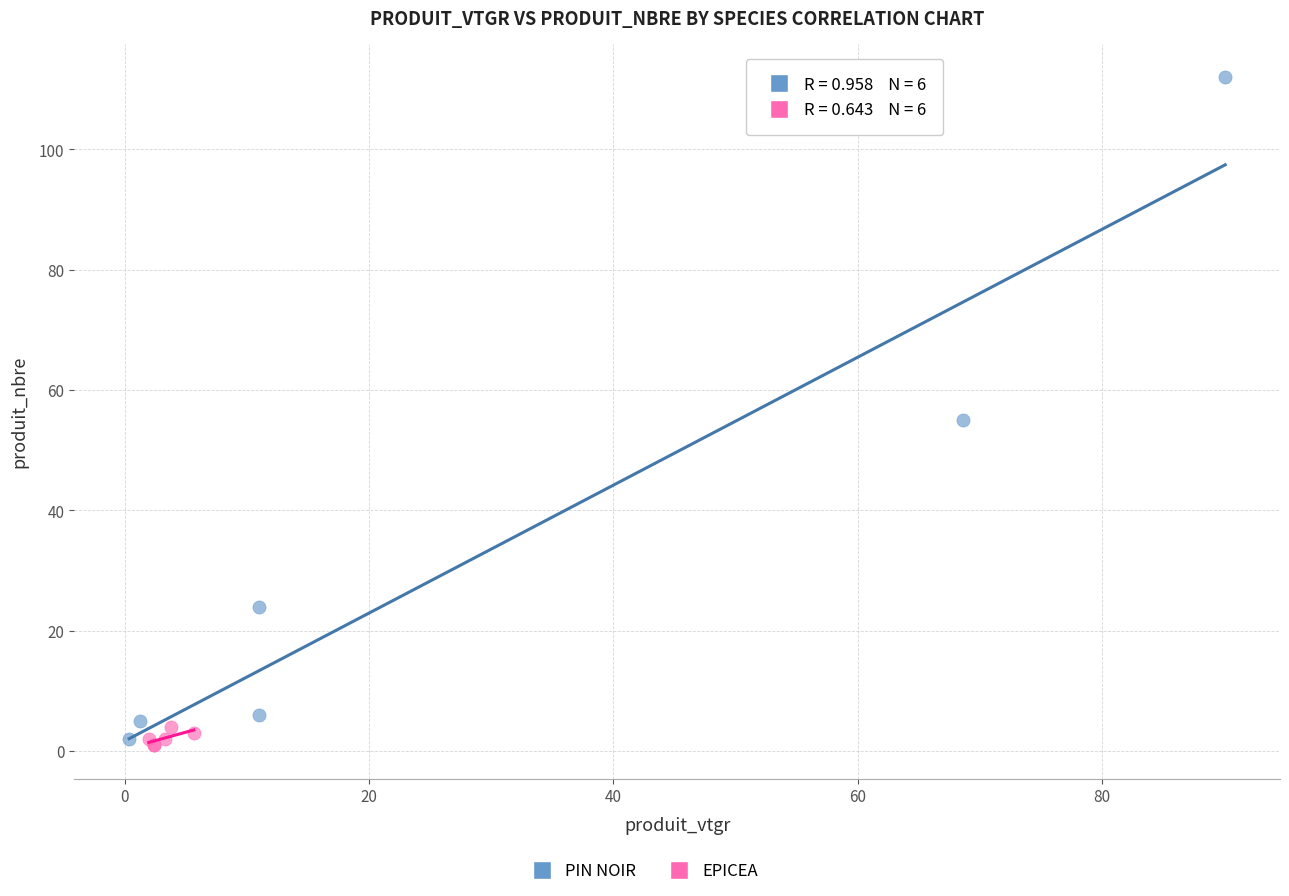

Which series reaches the minimum Y coordinate?

EPICEA